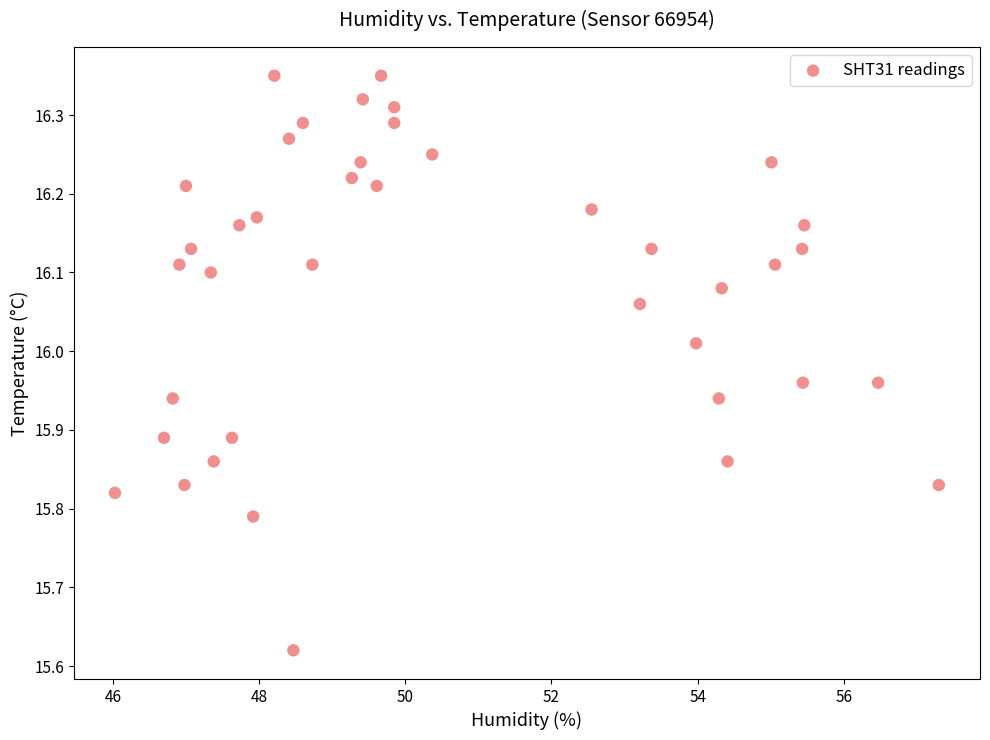

What is the range of X values (max minus min)?

11.3